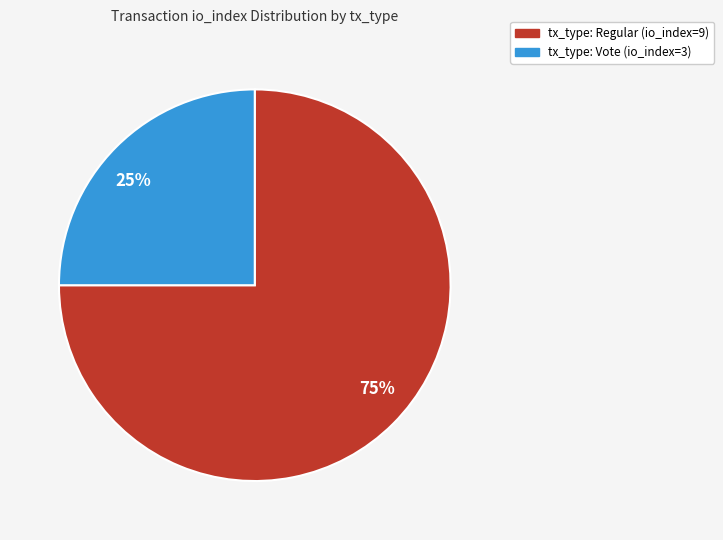

Combined, do tx_type: Vote (io_index=3) and tx_type: Regular (io_index=9) account for over 50%?

Yes